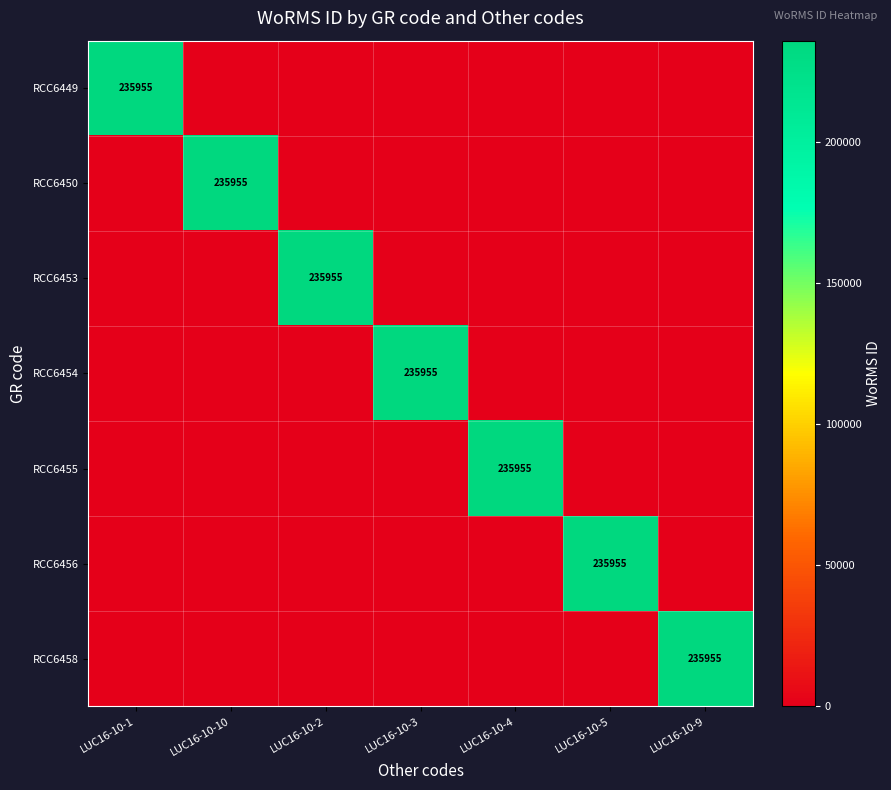

The RCC6450 series shows 235955 at LUC16-10-10. True or false?

True